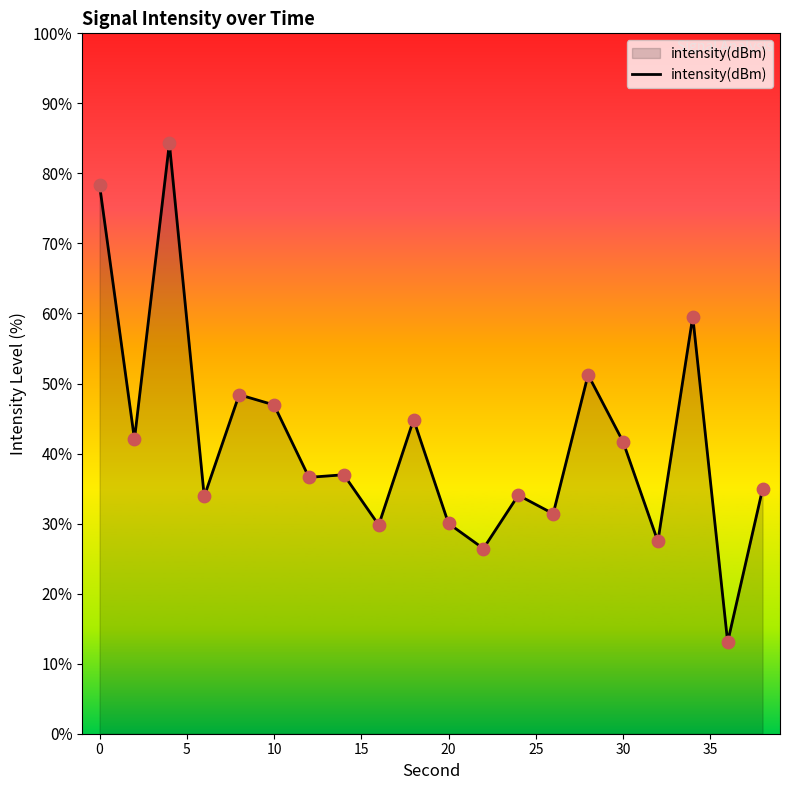

What is the smallest value displayed?

13.1